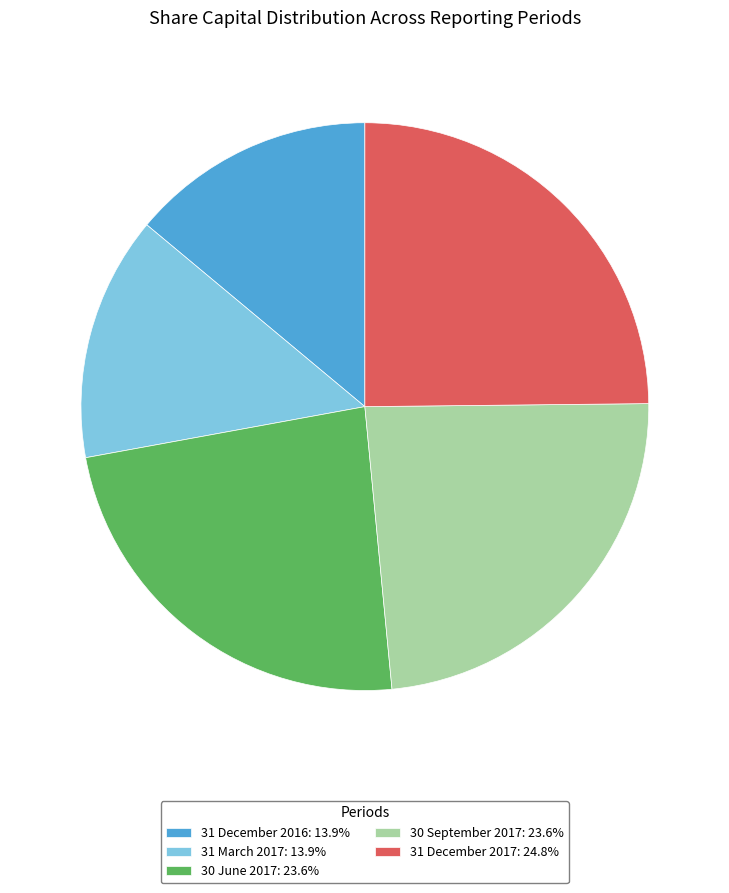

How many slices are in this pie chart?

5